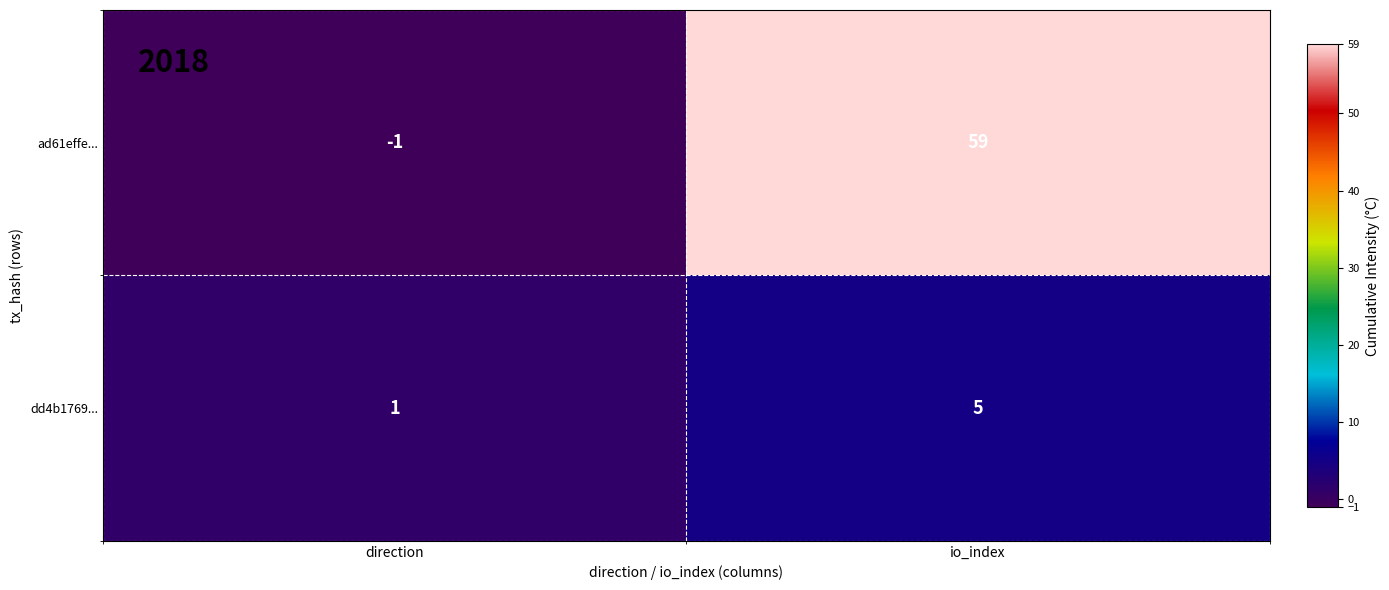

Which series has the largest total across all categories?

ad61effe...